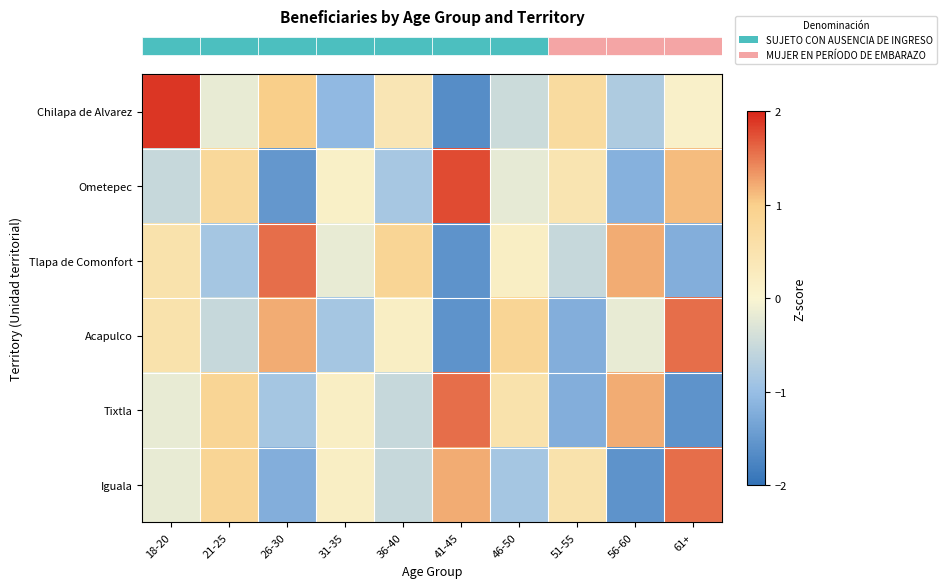

At which category is the sum across all series the highest?

18-20